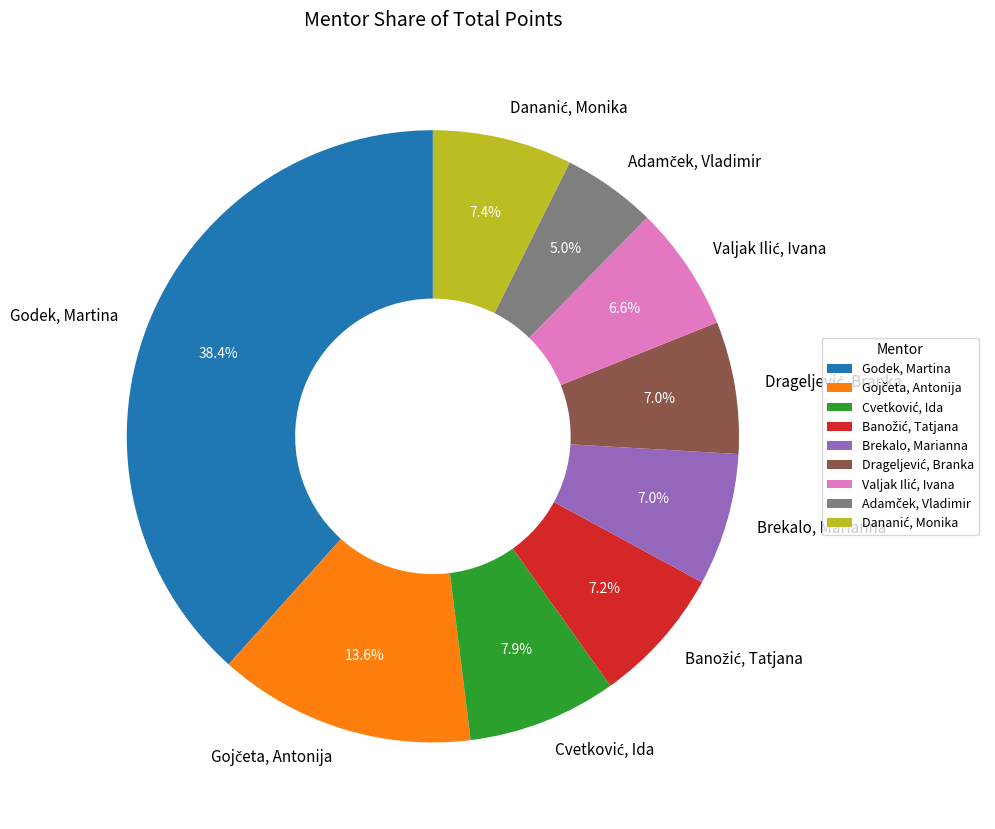

What portion of the pie excludes Brekalo, Marianna?

93.0%